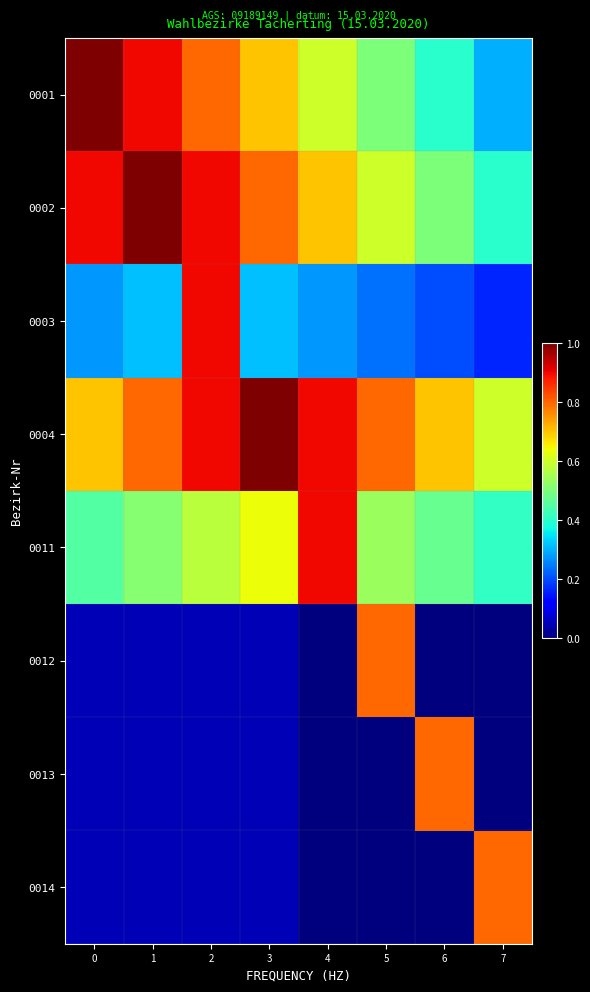

Reading left to right, extract all data points from this chart.

0001: 0=1.0	1=0.9	2=0.8	3=0.7	4=0.6	5=0.5	6=0.4	7=0.3
0002: 0=0.9	1=1.0	2=0.9	3=0.8	4=0.7	5=0.6	6=0.5	7=0.4
0003: 0=0.3	1=0.3	2=0.9	3=0.3	4=0.3	5=0.2	6=0.2	7=0.2
0004: 0=0.7	1=0.8	2=0.9	3=1.0	4=0.9	5=0.8	6=0.7	7=0.6
0011: 0=0.4	1=0.5	2=0.6	3=0.6	4=0.9	5=0.5	6=0.5	7=0.4
0012: 0=0.1	1=0.1	2=0.1	3=0.1	4=0.0	5=0.8	6=0.0	7=0.0
0013: 0=0.1	1=0.1	2=0.1	3=0.1	4=0.0	5=0.0	6=0.8	7=0.0
0014: 0=0.1	1=0.1	2=0.1	3=0.1	4=0.0	5=0.0	6=0.0	7=0.8